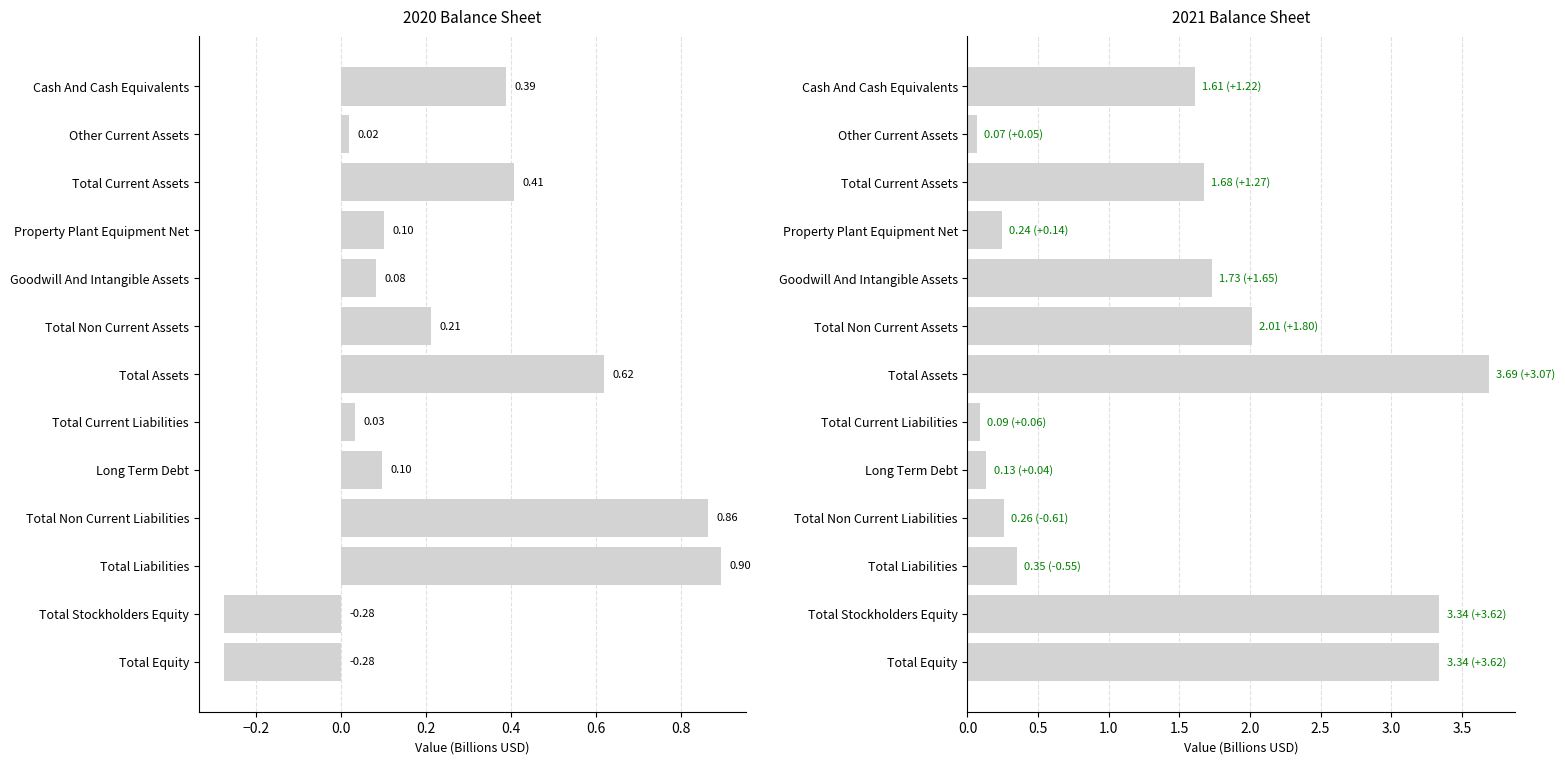

How many data points in 2020-12-31 are above 0?

11